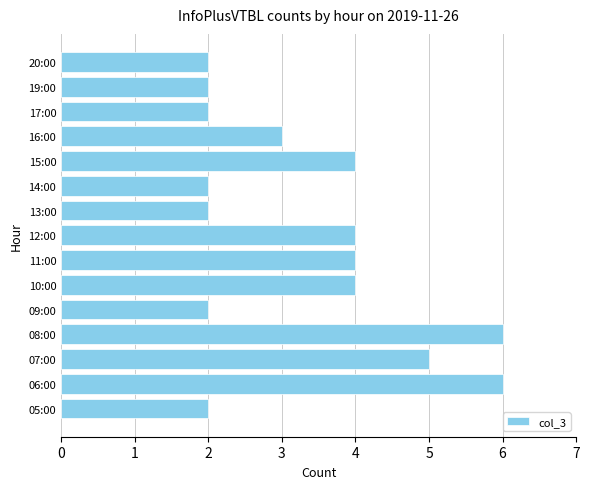

How many bars are there in total?

15